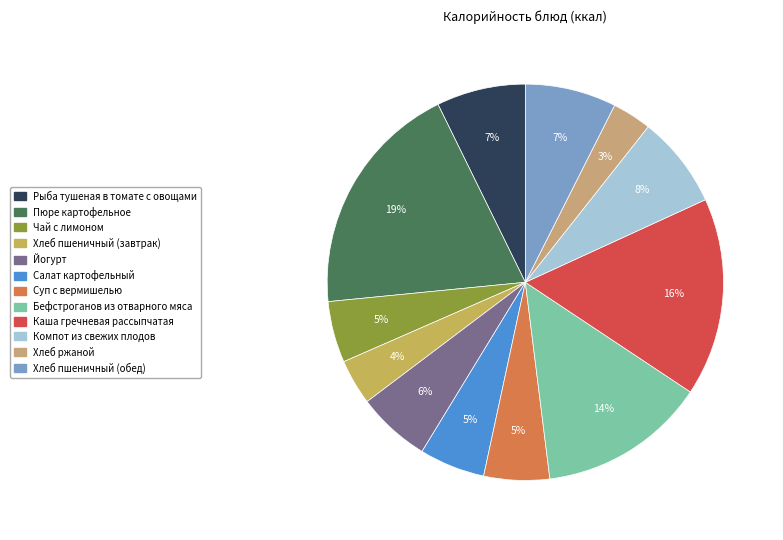

Does any single category account for the majority?

No